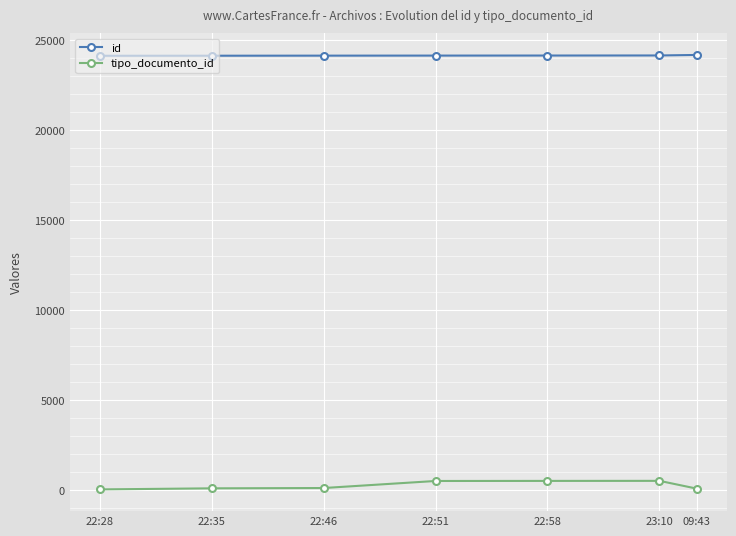

What is the difference between the id values at 09:43 and 22:46?

39